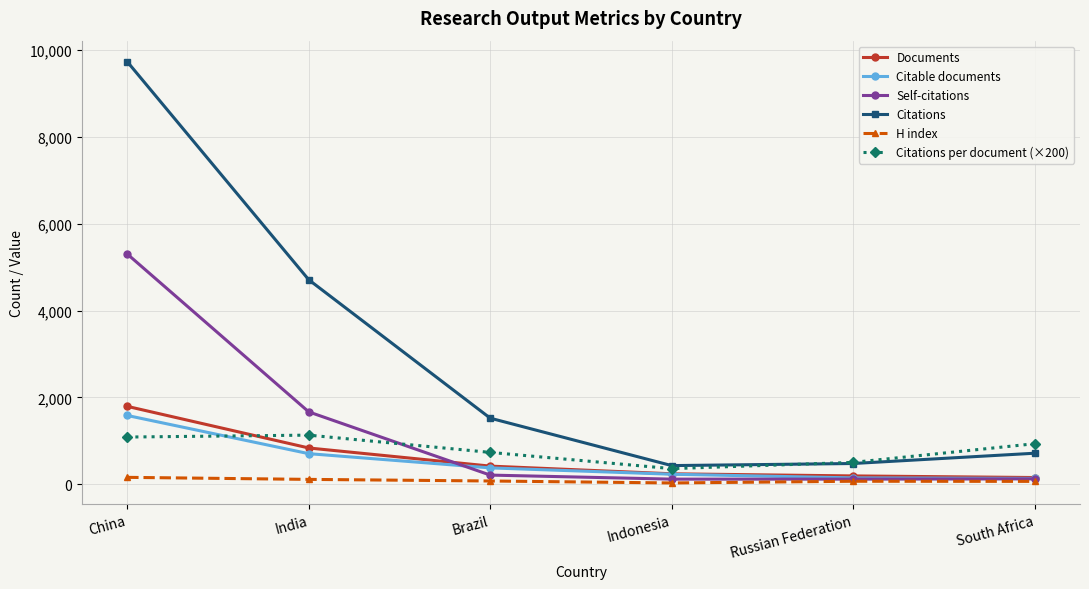

At China, list the series in order from smallest to largest.

H index, Citations per document (×200), Citable documents, Documents, Self-citations, Citations